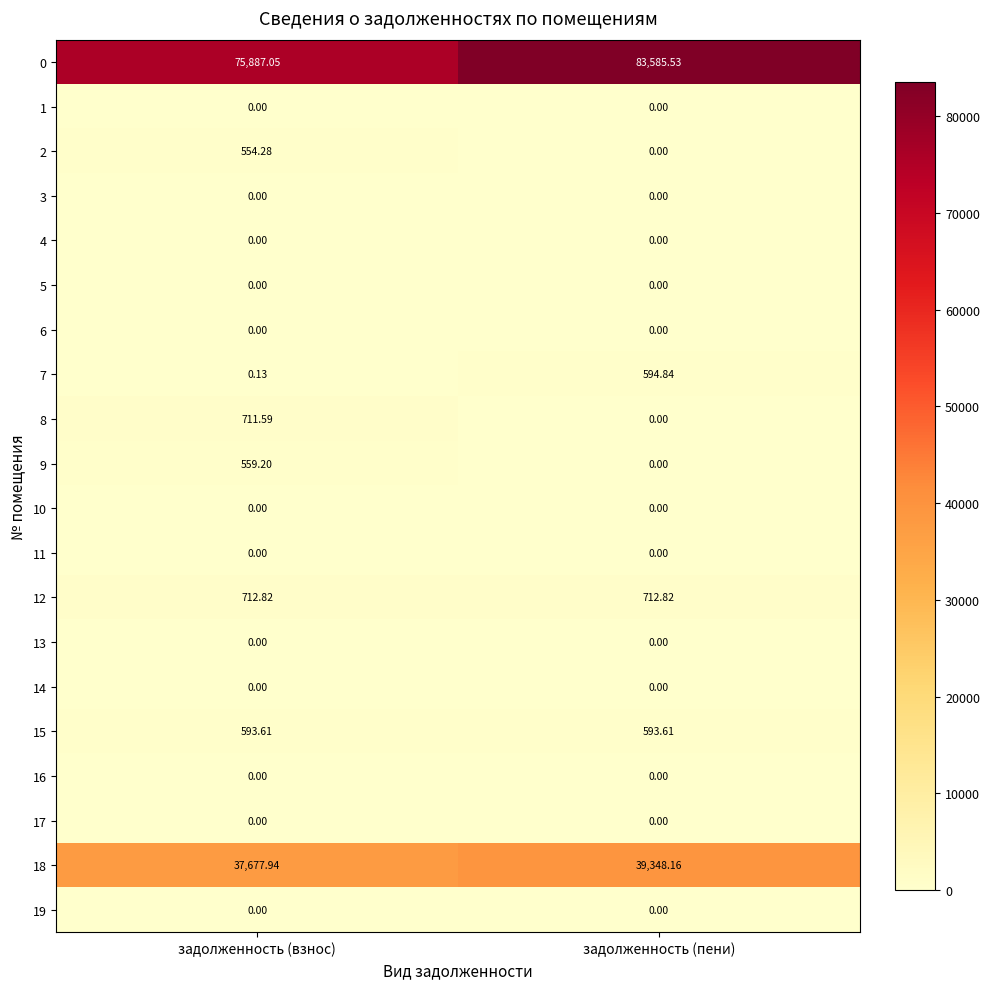

At which category does the chart reach its peak across all series?

задолженность (пени)